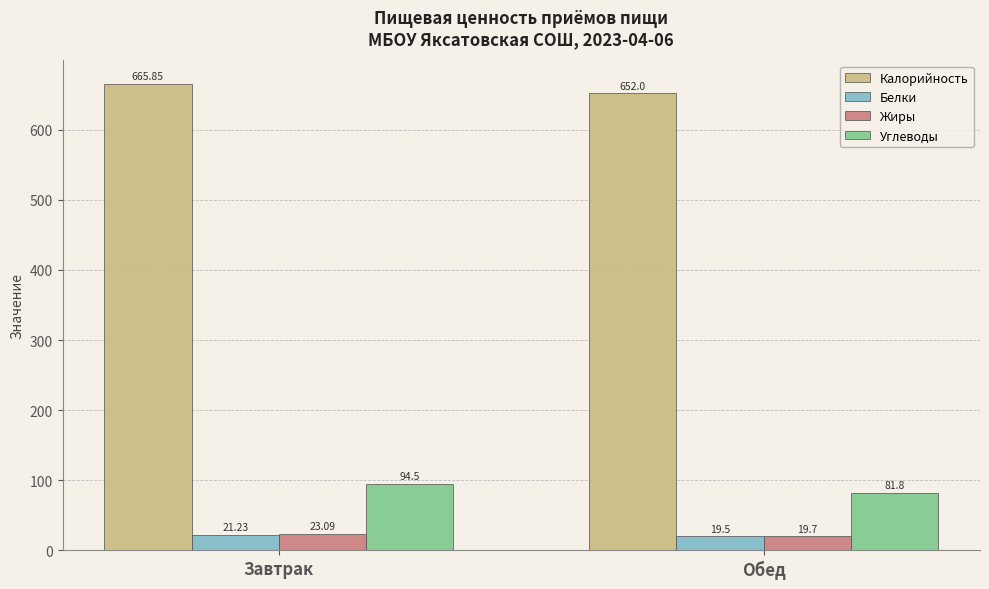

Which series has the largest total across all categories?

Калорийность